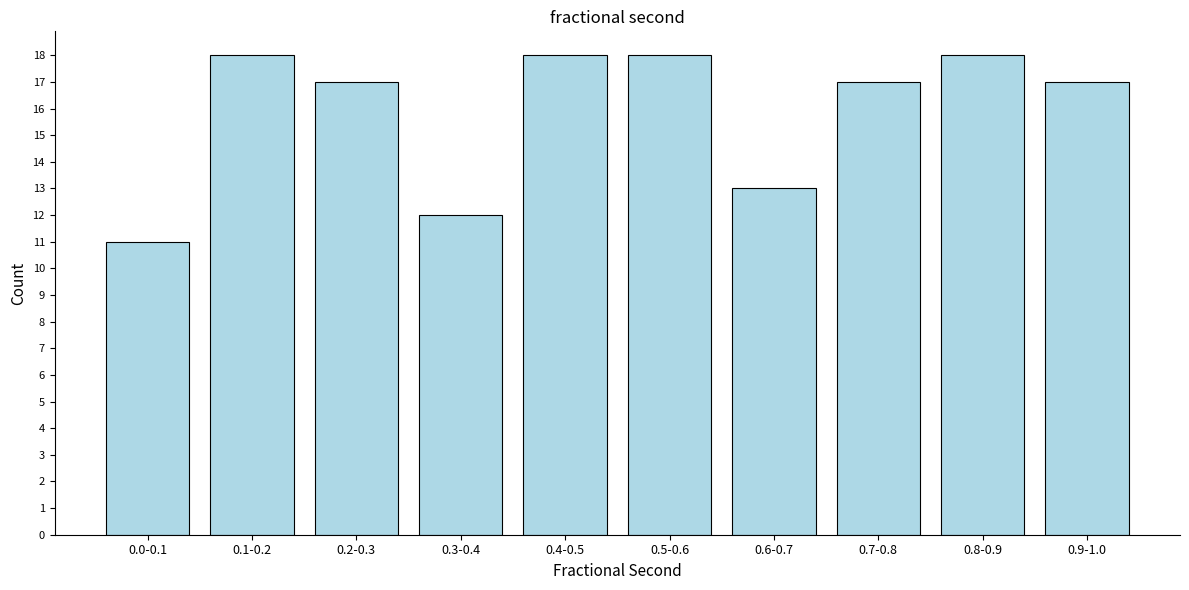

Reading left to right, list all the values displayed in this chart.

11	18	17	12	18	18	13	17	18	17